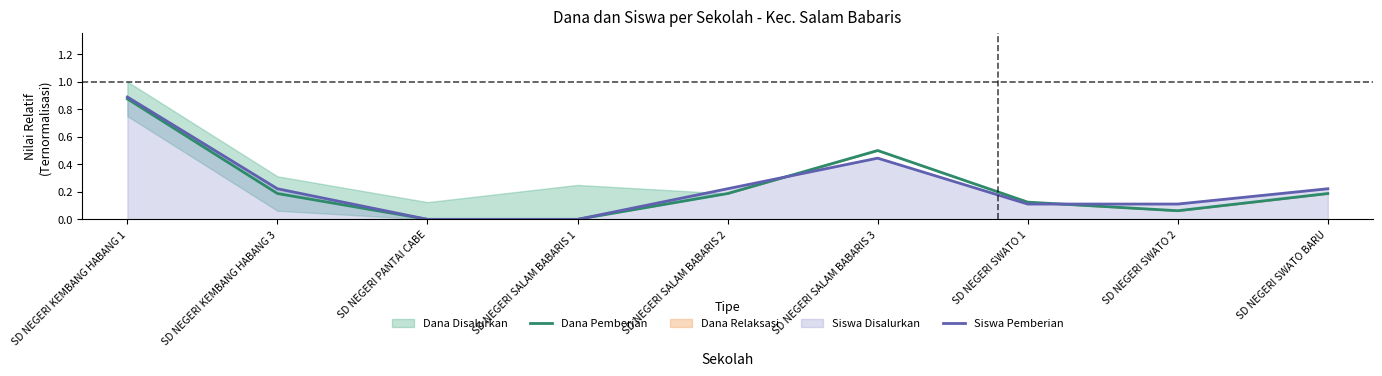

How many values in the Dana Pemberian series exceed 0?

7